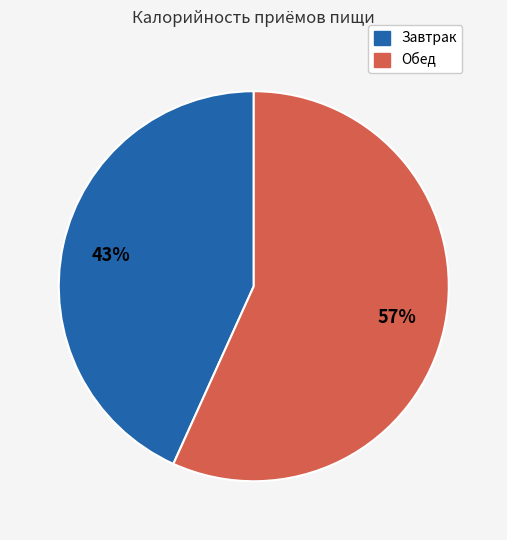

Approximately how many times larger is the value at Обед compared to Завтрак?

1.3